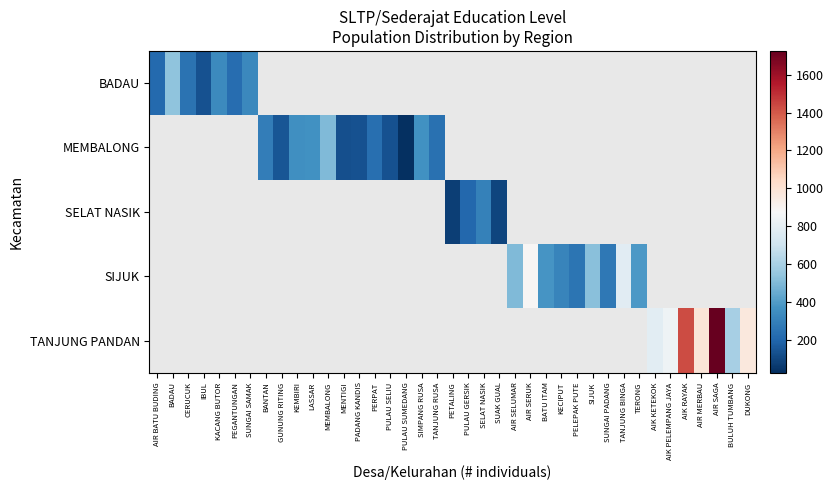

Count the number of categories in the chart.

39